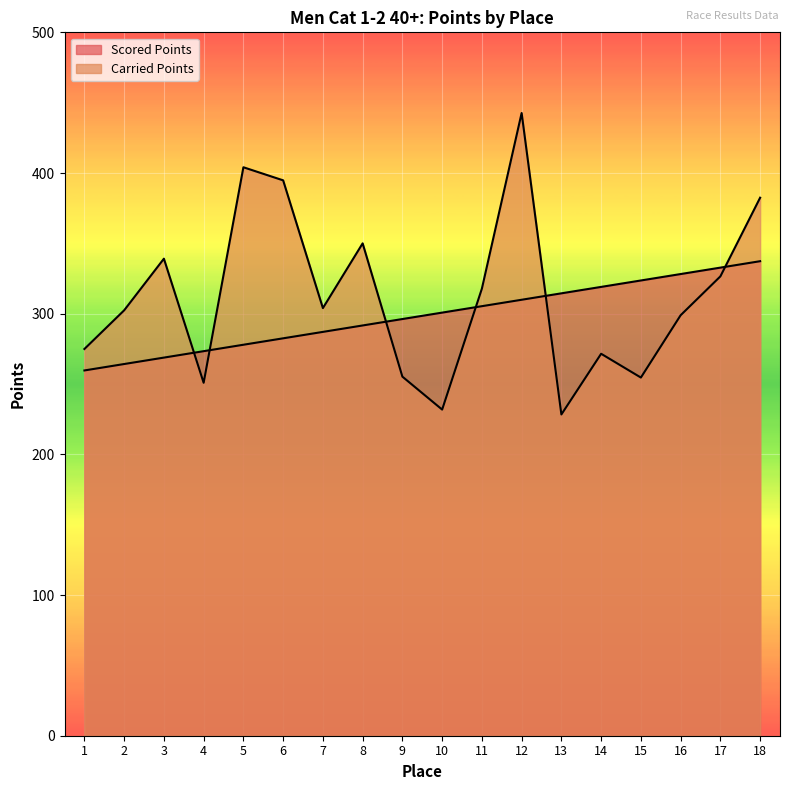

At which category does the chart reach its minimum across all series?

13